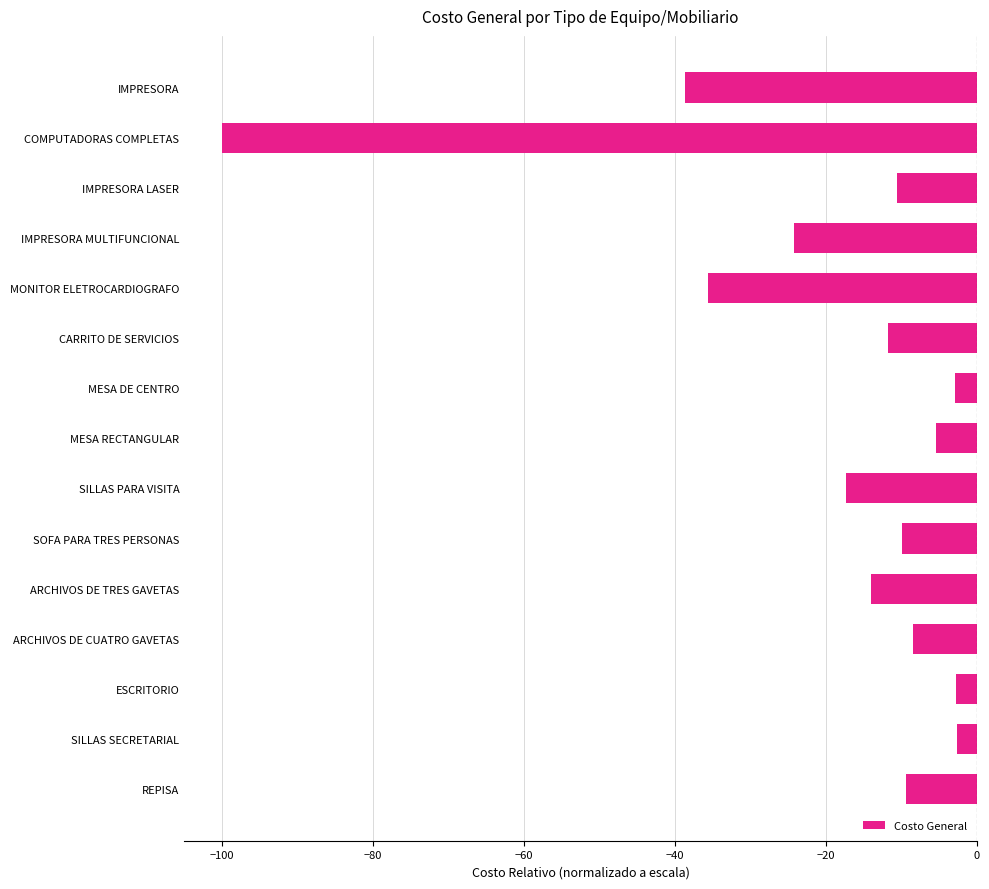

Is it true that the value at IMPRESORA LASER is -10.6?

True